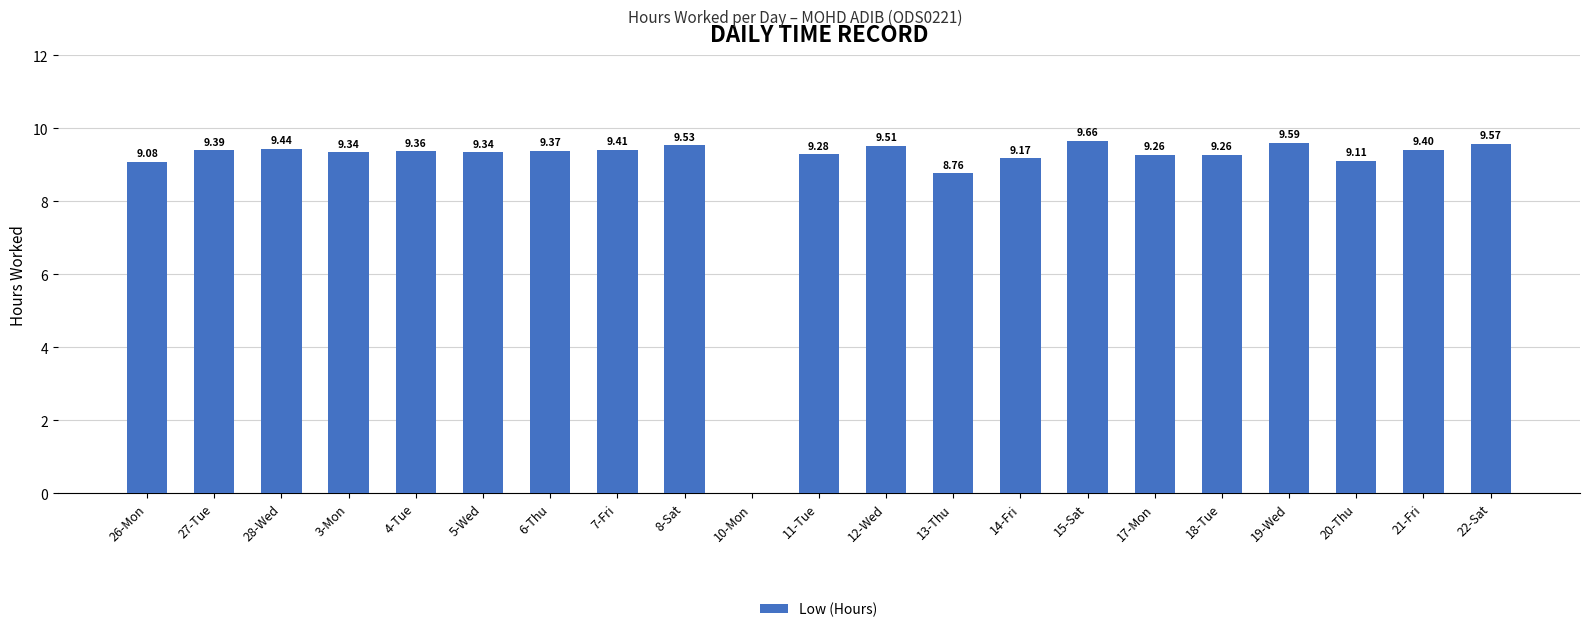

Reading left to right, list all the values displayed in this chart.

26-Mon=9.1	27-Tue=9.4	28-Wed=9.4	3-Mon=9.3	4-Tue=9.4	5-Wed=9.3	6-Thu=9.4	7-Fri=9.4	8-Sat=9.5	10-Mon=0.0	11-Tue=9.3	12-Wed=9.5	13-Thu=8.8	14-Fri=9.2	15-Sat=9.7	17-Mon=9.3	18-Tue=9.3	19-Wed=9.6	20-Thu=9.1	21-Fri=9.4	22-Sat=9.6